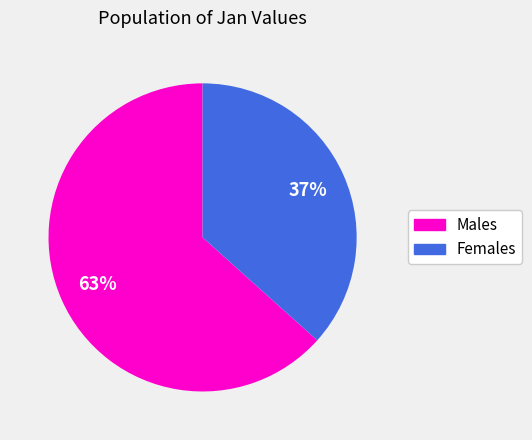

Is there any slice that represents more than half of the pie?

Yes